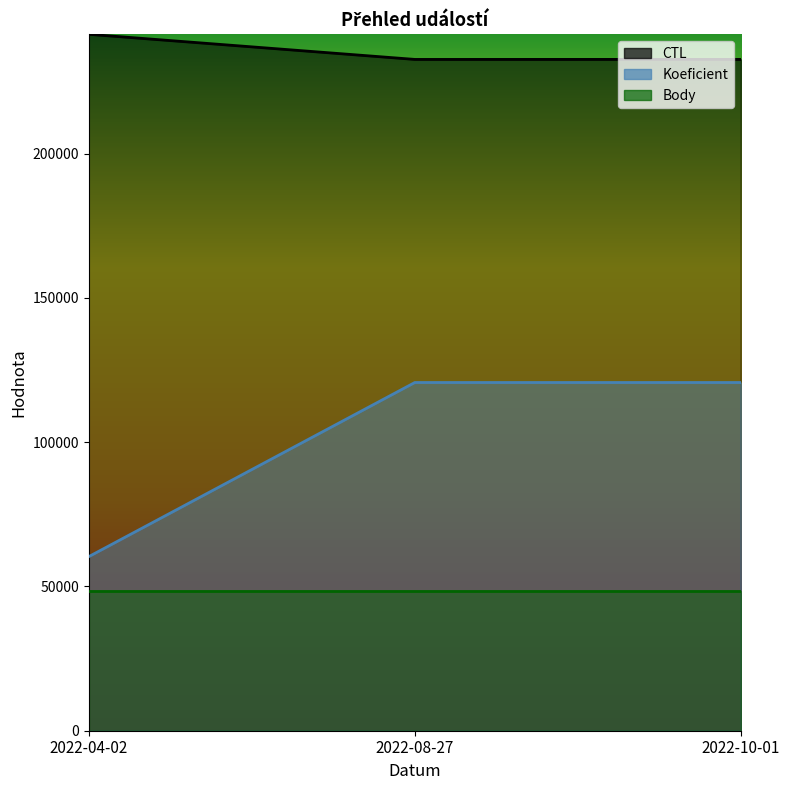

Which series has the largest total across all categories?

CTL